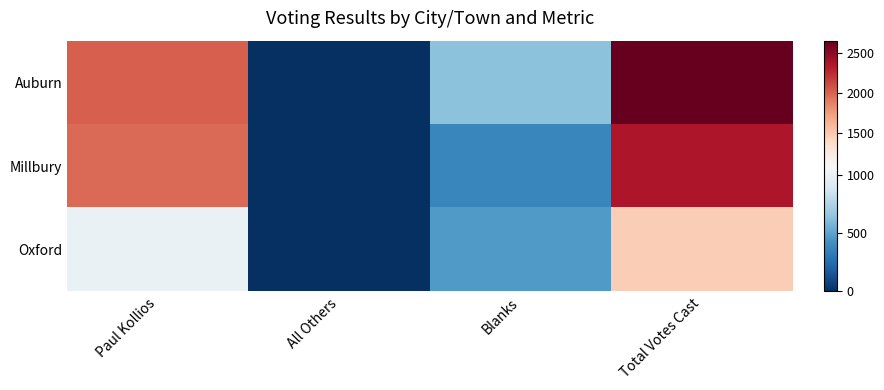

Reading left to right, list all the values displayed in this chart.

Auburn: Paul Kollios=2024	All Others=0	Blanks=636	Total Votes Cast=2660
Millbury: Paul Kollios=1978	All Others=1	Blanks=376	Total Votes Cast=2355
Oxford: Paul Kollios=1006	All Others=1	Blanks=465	Total Votes Cast=1472